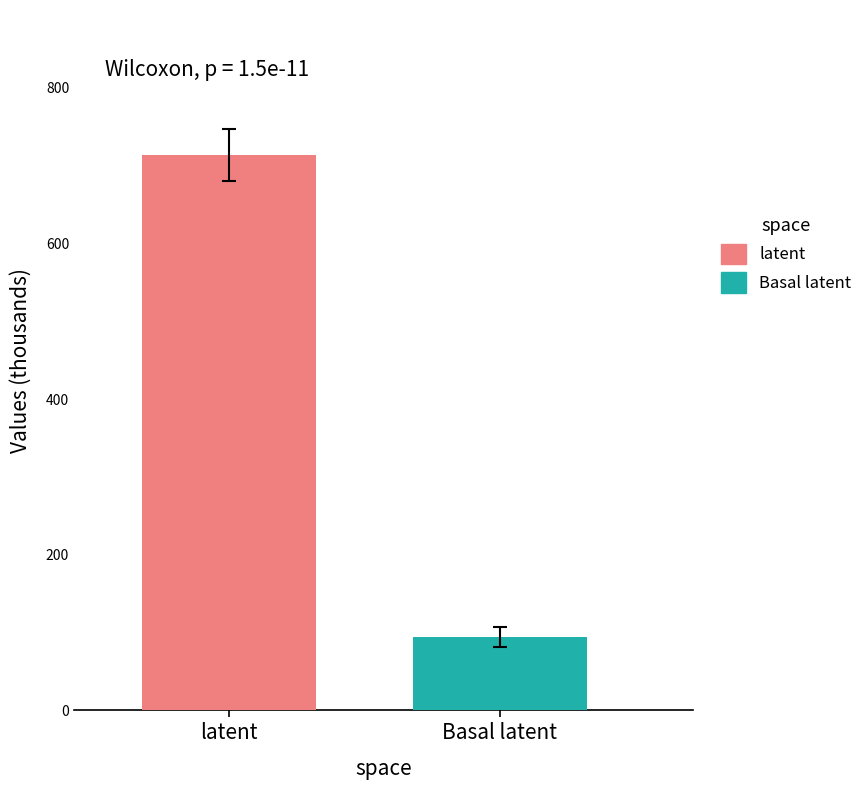

Rank the series by their maximum value, from lowest to highest.

Basal latent, latent